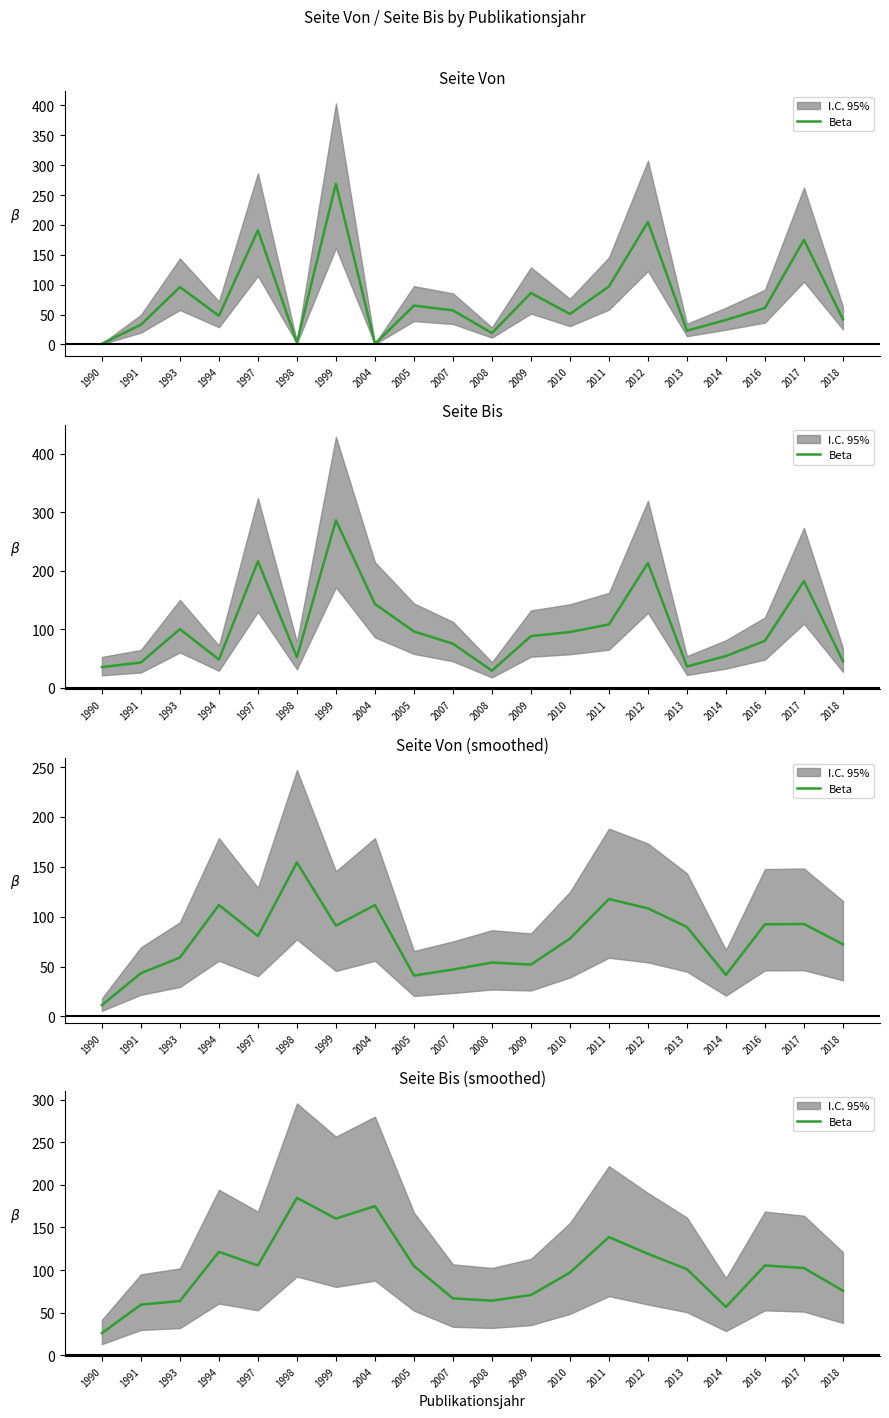

List the labels in order of value, largest first.

1998, 2004, 1999, 2011, 1994, 2012, 1997, 2016, 2005, 2017, 2013, 2010, 2018, 2009, 2007, 2008, 1993, 1991, 2014, 1990